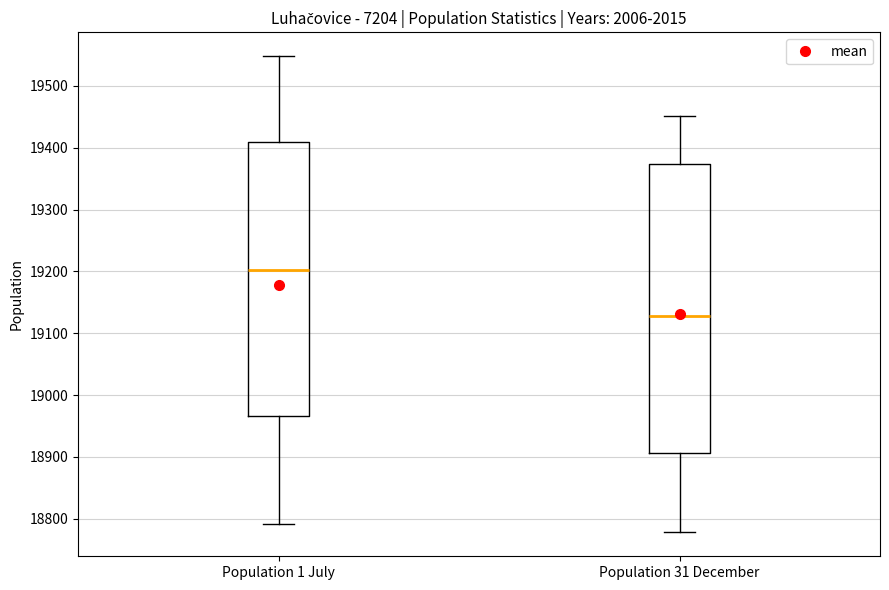

Reading left to right, transcribe this box plot: for each box, give where its median line is, the range the box spans, and where its two whiskers end, as read against the y-axis. The values are not printed on the chart, so give them approximately, as read against the axis.

Population 1 July: median 19200, box 18970 to 19410, whiskers 18790 to 19550
Population 31 December: median 19130, box 18910 to 19370, whiskers 18780 to 19450